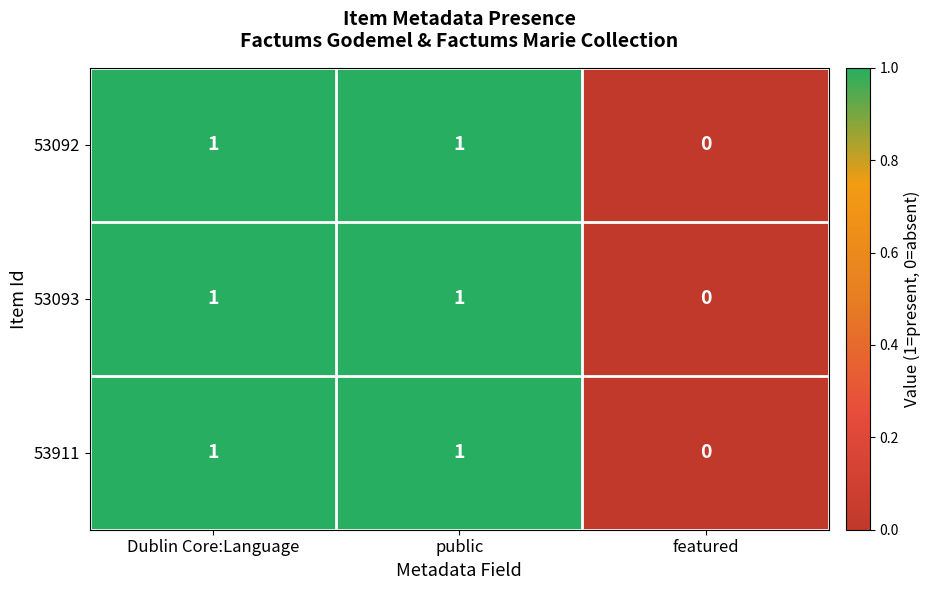

Is the value of 53092 at featured greater than the value of 53093 at Dublin Core:Language?

No